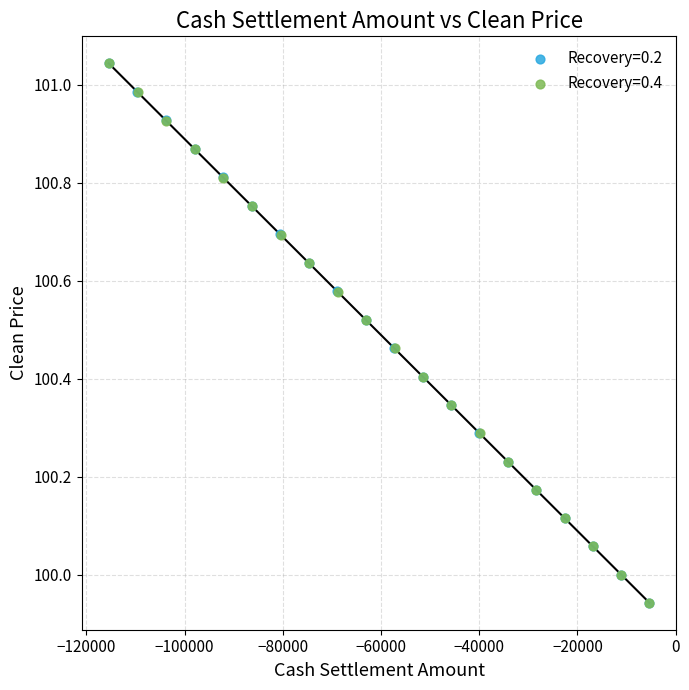

Which series has the widest spread of Y values?

Recovery=0.2